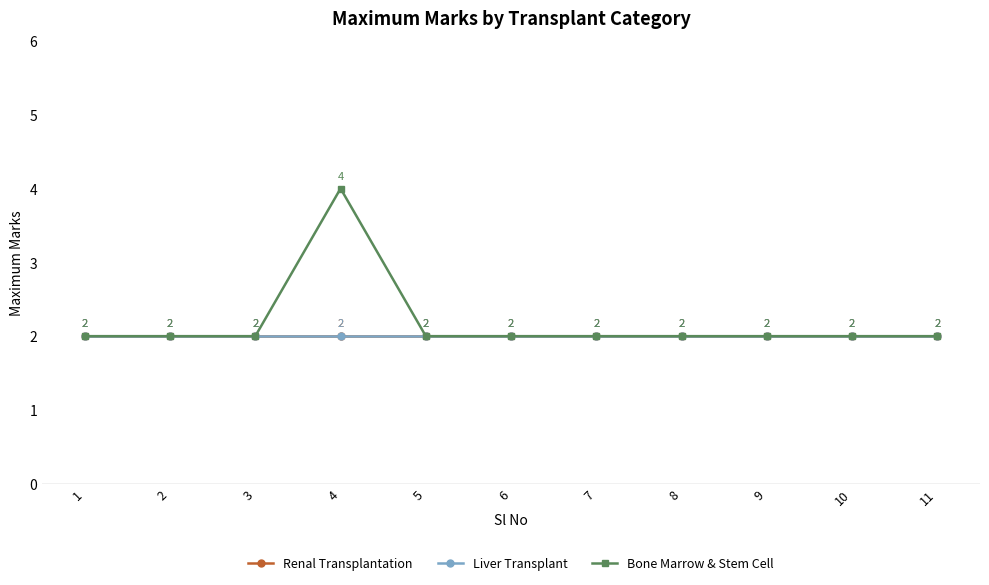

Reading left to right, transcribe all the data shown in this chart.

Renal Transplantation: 2	2	2	2	2	2	2	2	2	2	2
Liver Transplant: 2	2	2	2	2	2	2	2	2	2	2
Bone Marrow & Stem Cell: 2	2	2	4	2	2	2	2	2	2	2